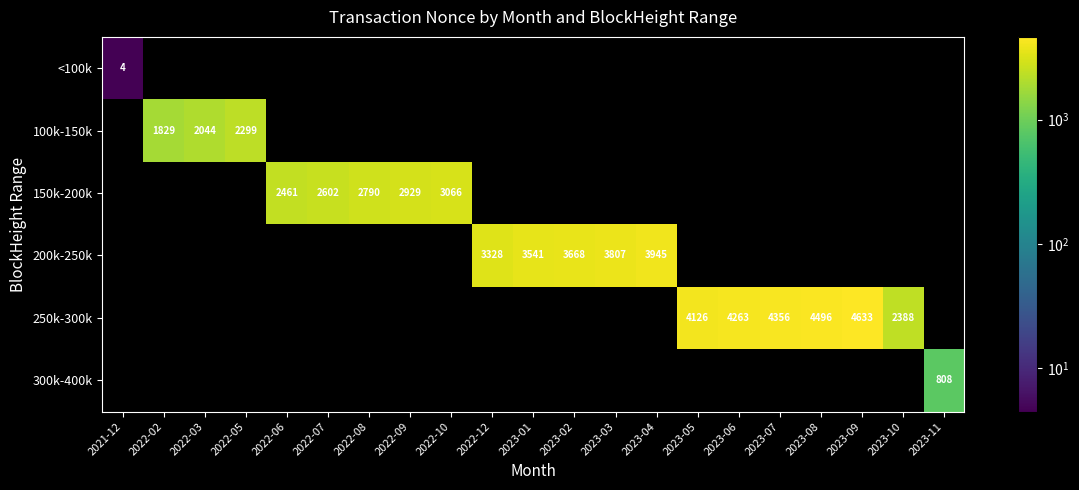

At which category does the chart reach its peak across all series?

2023-09